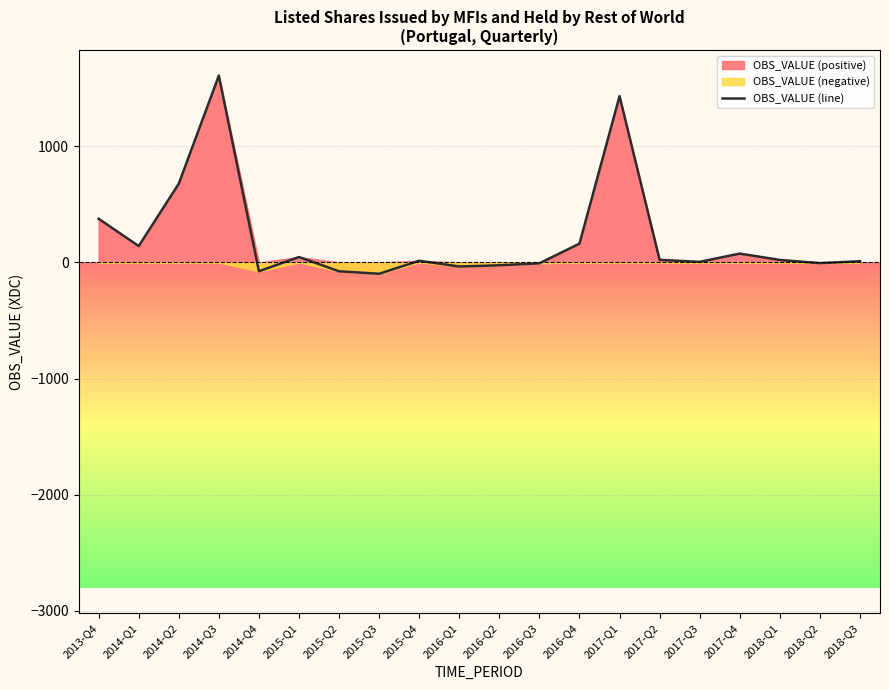

Count the number of categories in the chart.

20